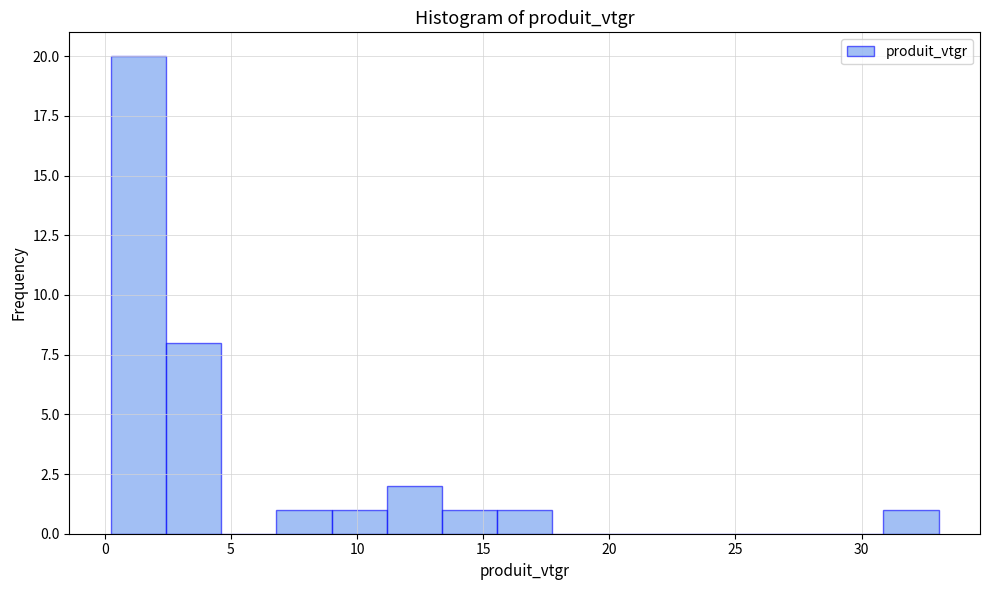

Reading left to right, list every bar in this chart as the range it spans on the x-axis followed by its height. Neither the bar edges nor the heights are printed on the chart, so give them approximately, as read against the axes.

0.0 to 2.5: 20
2.5 to 4.5: 8
4.5 to 7.0: 0
7.0 to 9.0: 1
9.0 to 11.0: 1
11.0 to 13.5: 2
13.5 to 15.5: 1
15.5 to 17.5: 1
17.5 to 20.0: 0
20.0 to 22.0: 0
22.0 to 24.5: 0
24.5 to 26.5: 0
26.5 to 28.5: 0
28.5 to 31.0: 0
31.0 to 33.0: 1